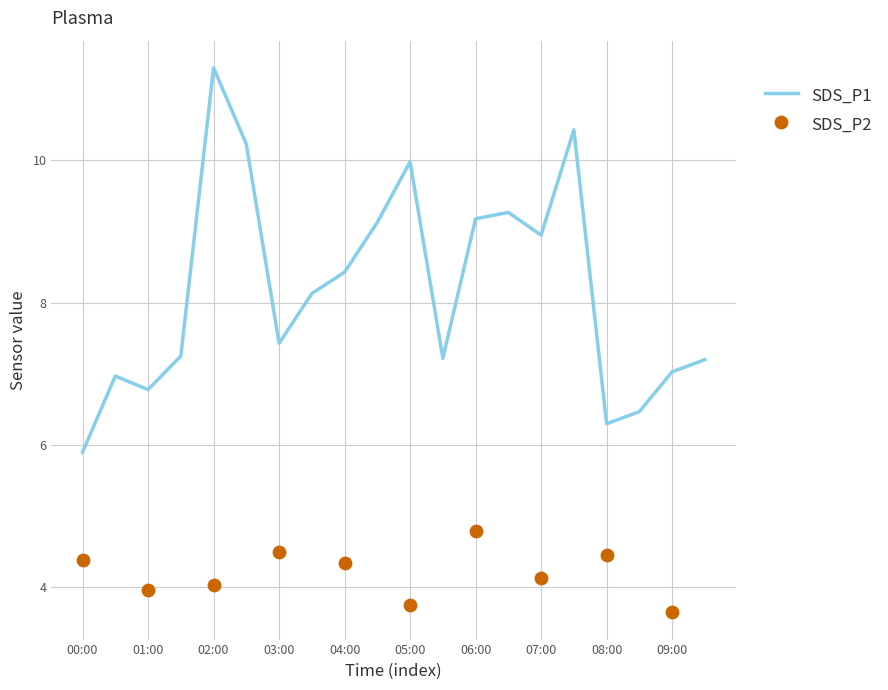

What is the ratio of the value at 04:00 to the value at 08:00?

1.3